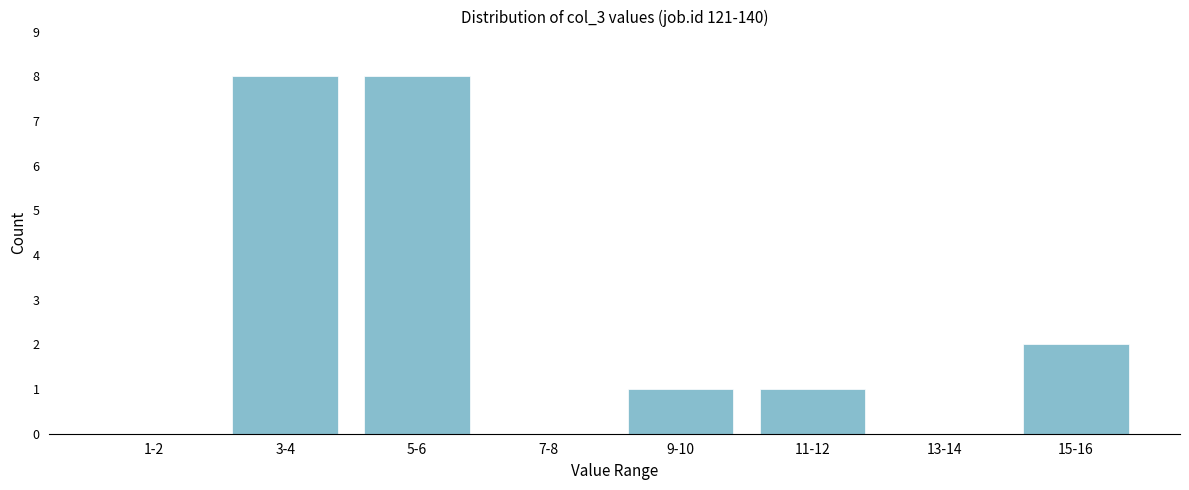

Reading right to left, extract all data points from this chart.

15-16=2	13-14=0	11-12=1	9-10=1	7-8=0	5-6=8	3-4=8	1-2=0